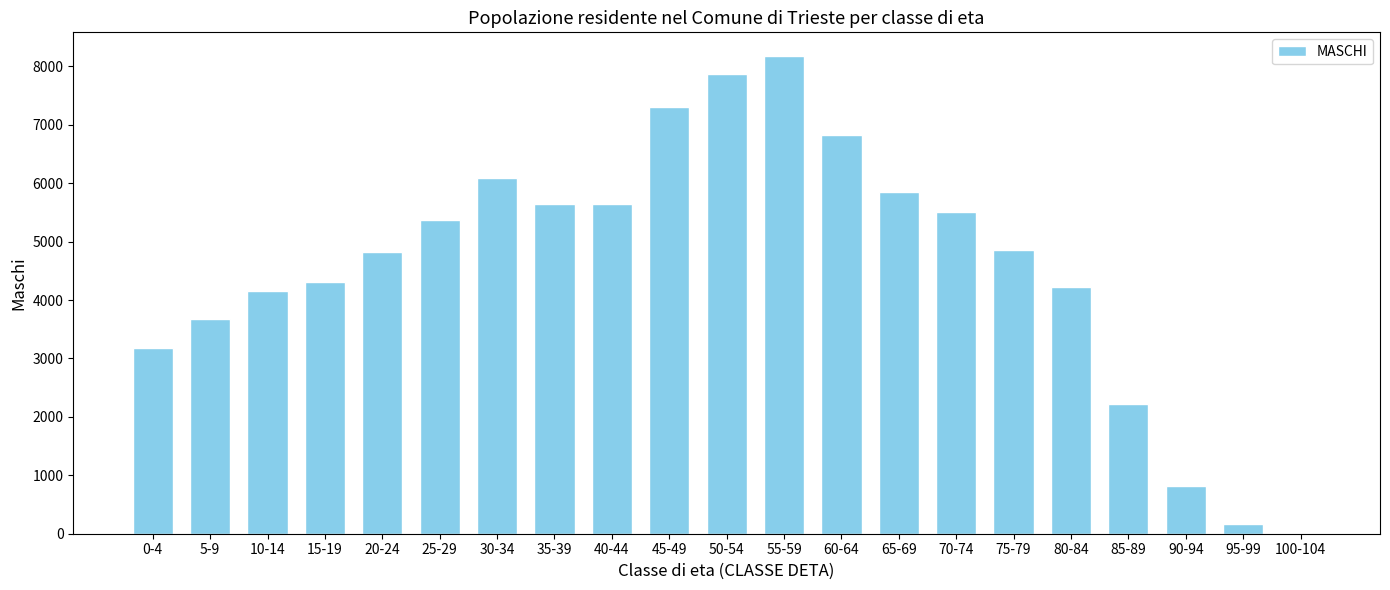

What is the difference between the values at 80-84 and 40-44?

1428